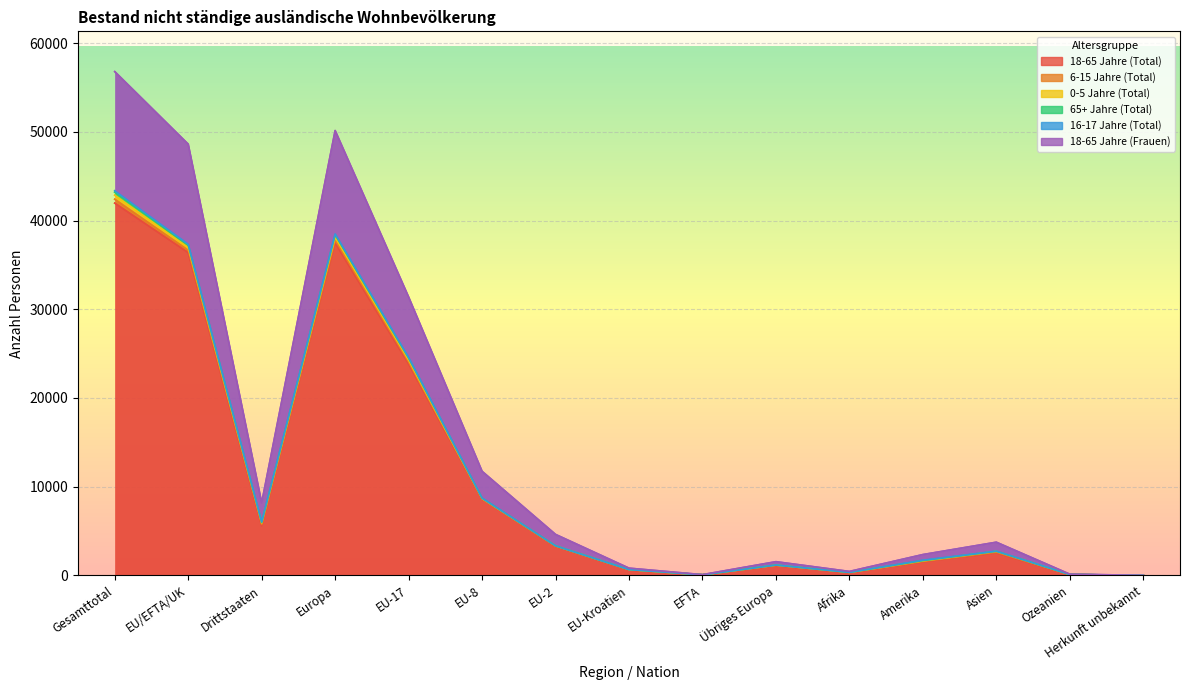

True or false: 18-65 Jahre (Total) and 18-65 Jahre (Frauen) intersect in this chart.

False